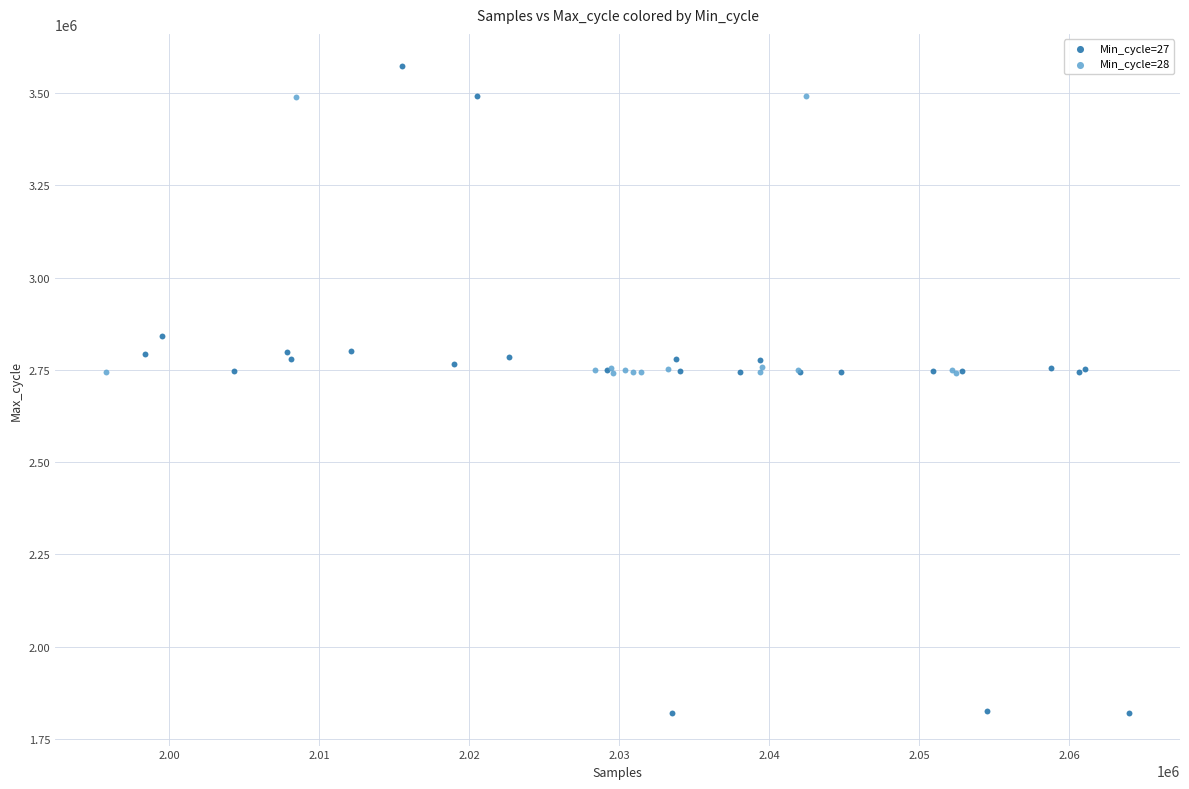

What are all the series names shown in the legend?

Min_cycle=27, Min_cycle=28